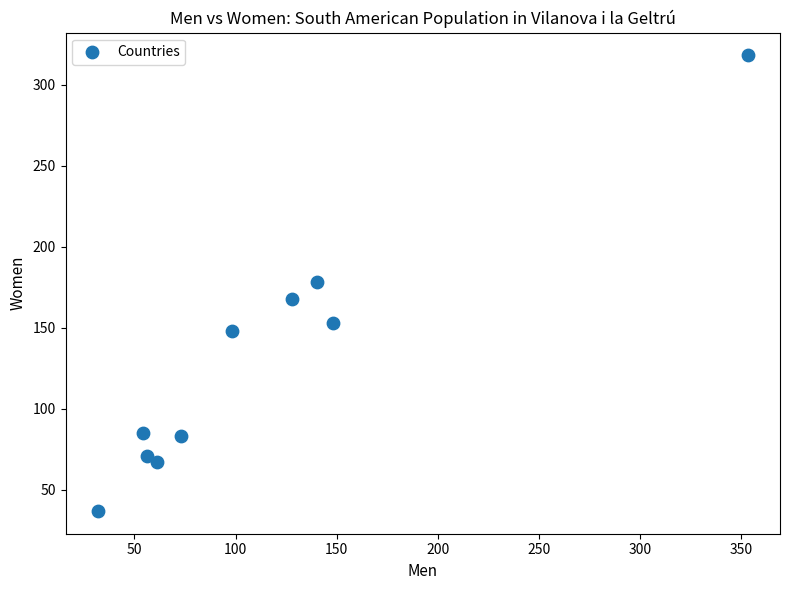

What is the range of Y values (max minus min)?

281